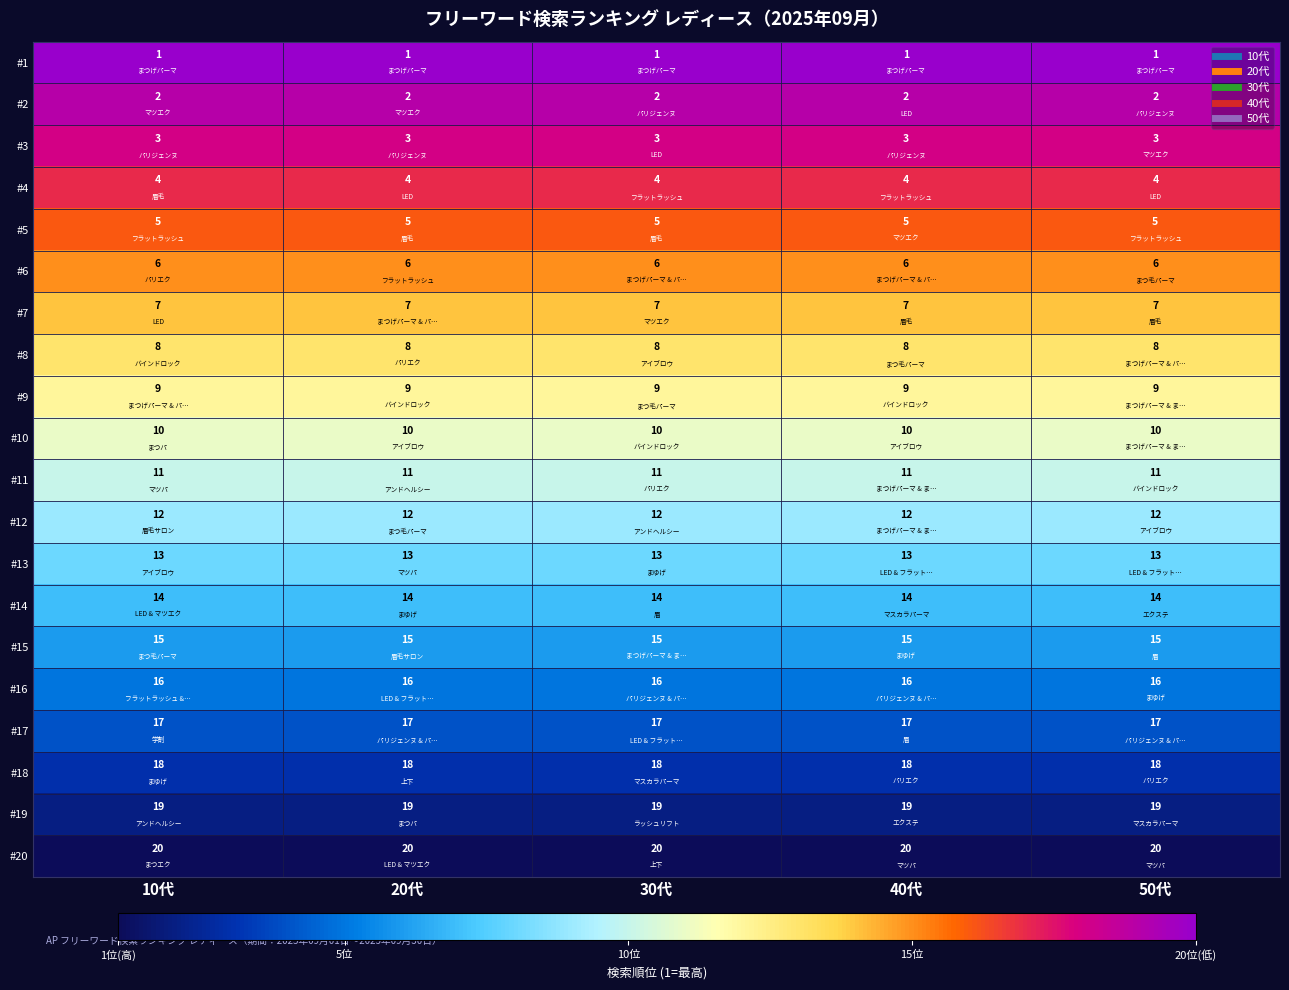

What is the sum of all #8 values?

40